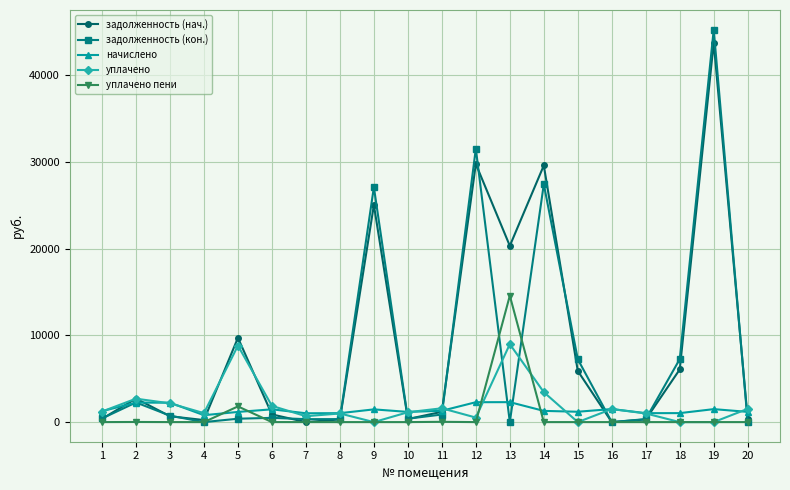

Does the chart have visible grid lines?

Yes